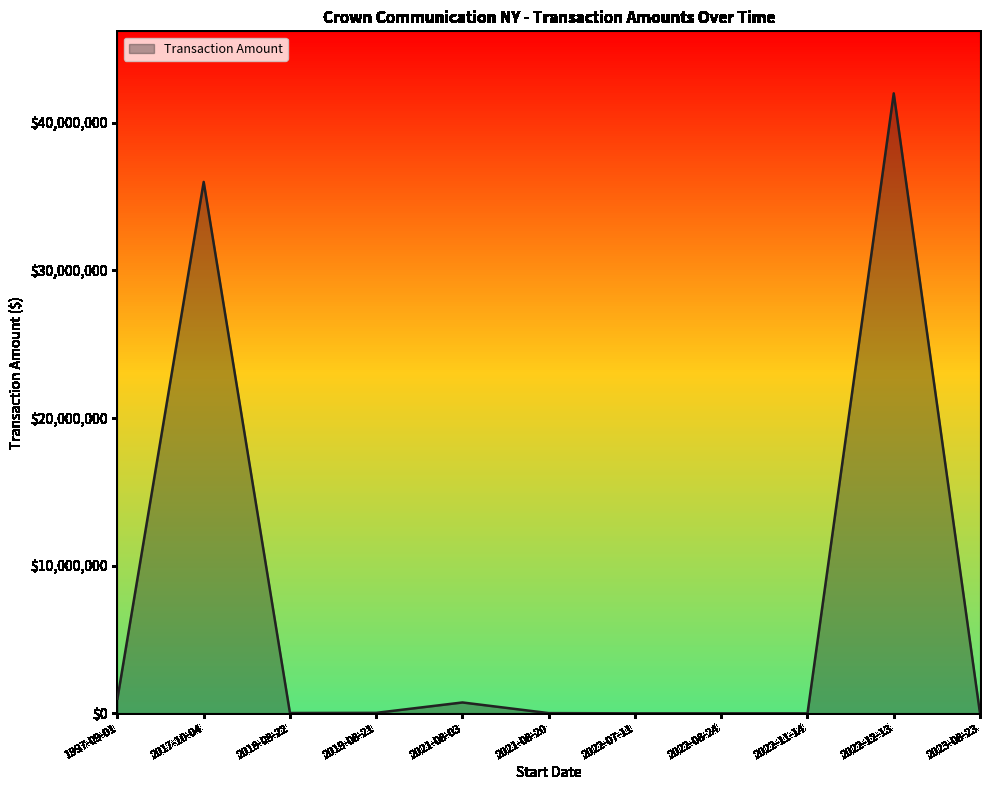

Approximately how many times larger is the value at 2018-08-22 compared to 2019-08-21?

0.7